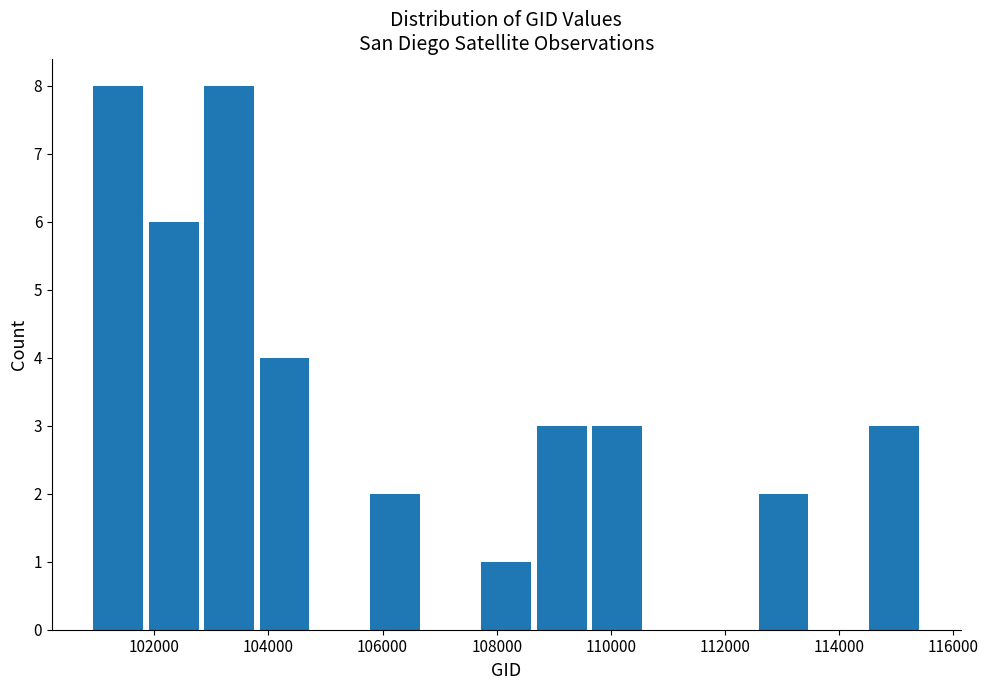

What is the height of the bar covering 102800 to 103800 on the x-axis? Neither the bar edges nor the heights are printed on the chart, so give them approximately, as read against the axes.

8